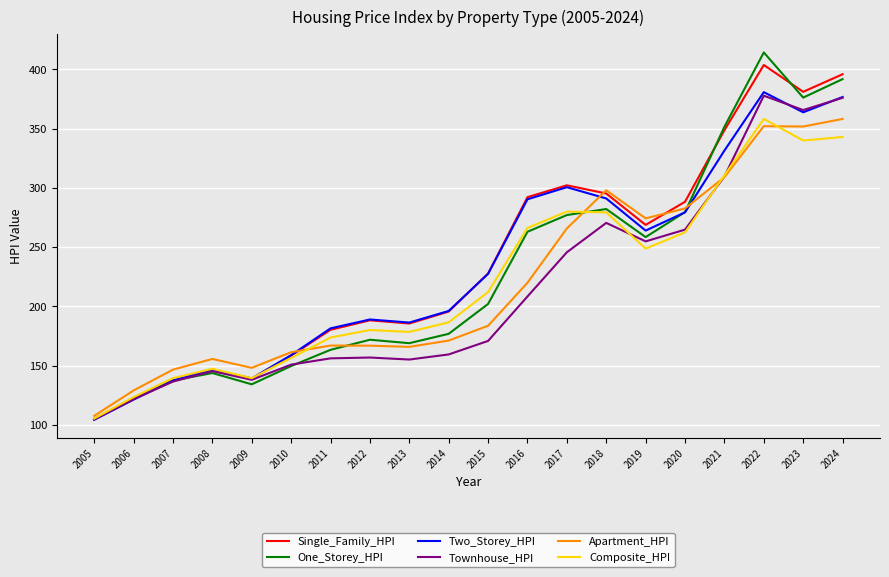

Between 2008 and 2024, which series saw the biggest shift?

Single_Family_HPI